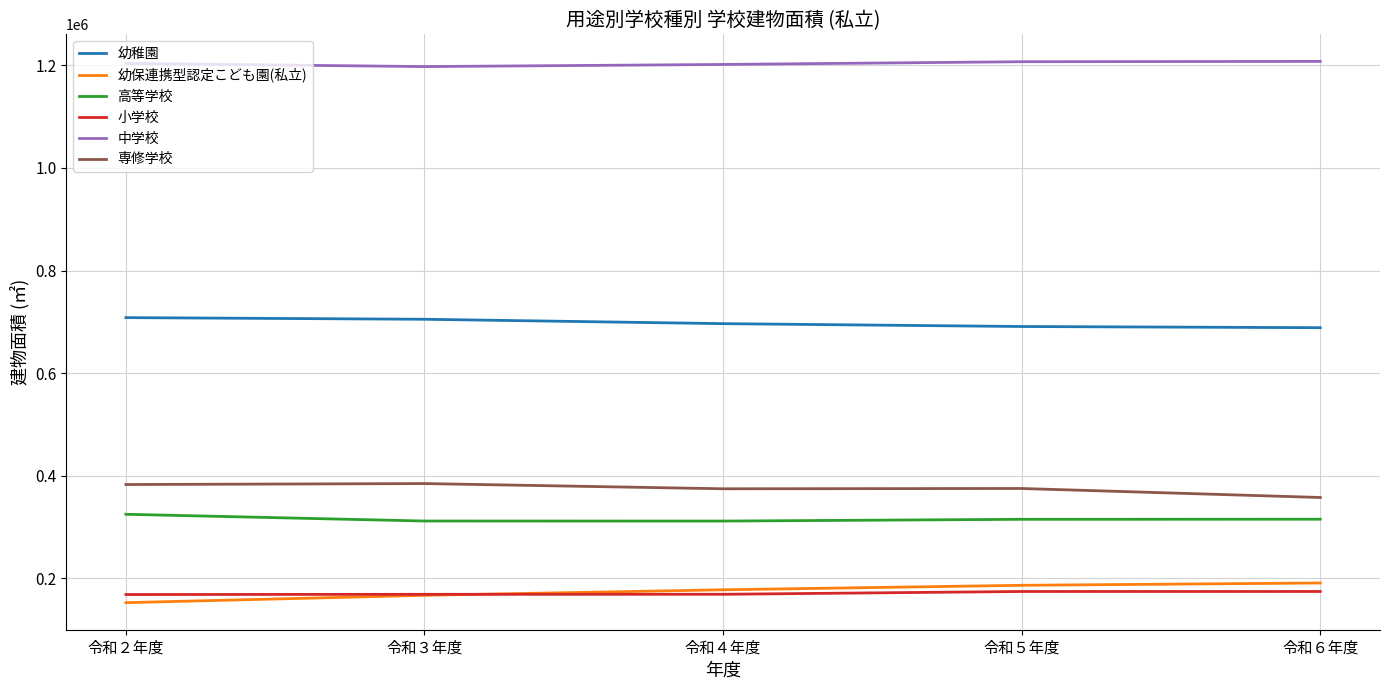

What value does the 専修学校 series have at 令和５年度, to the nearest 100?

375200